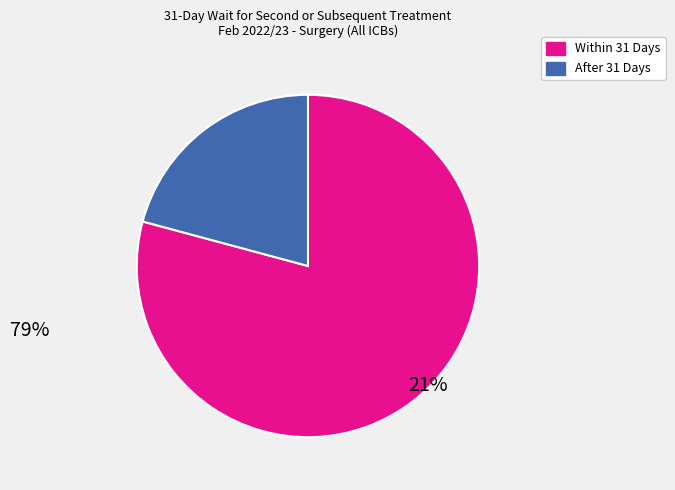

Between After 31 Days and Within 31 Days, which is larger?

Within 31 Days